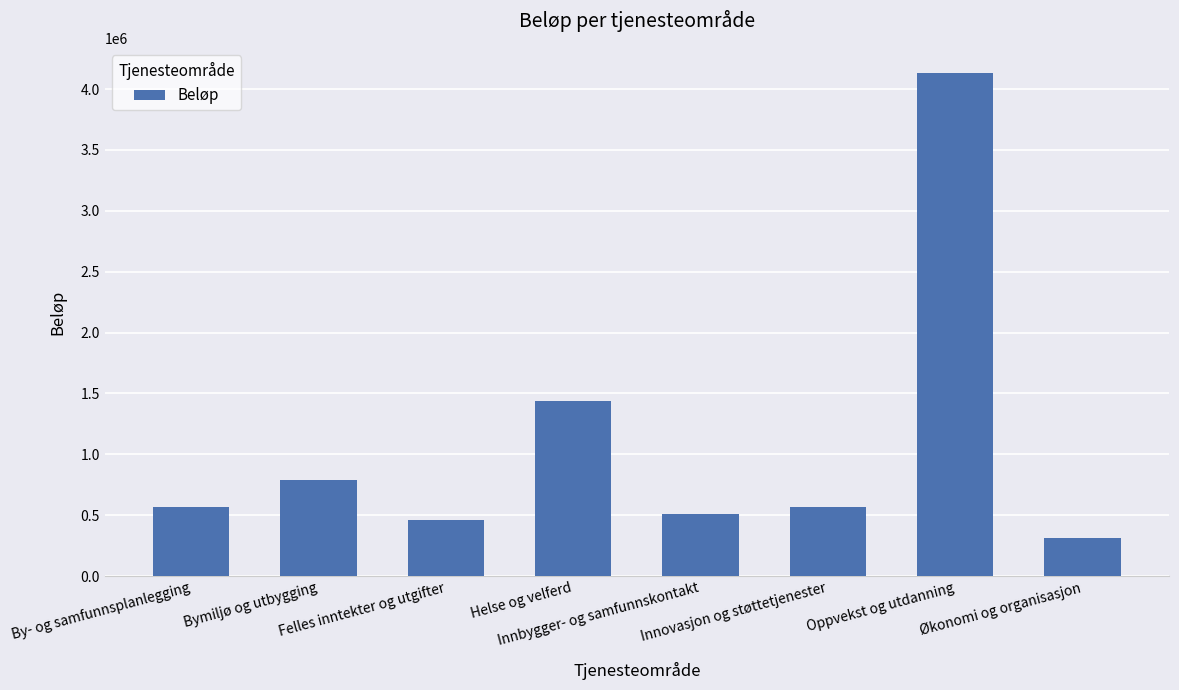

What is the label of the 6th bar from the right?

Felles inntekter og utgifter